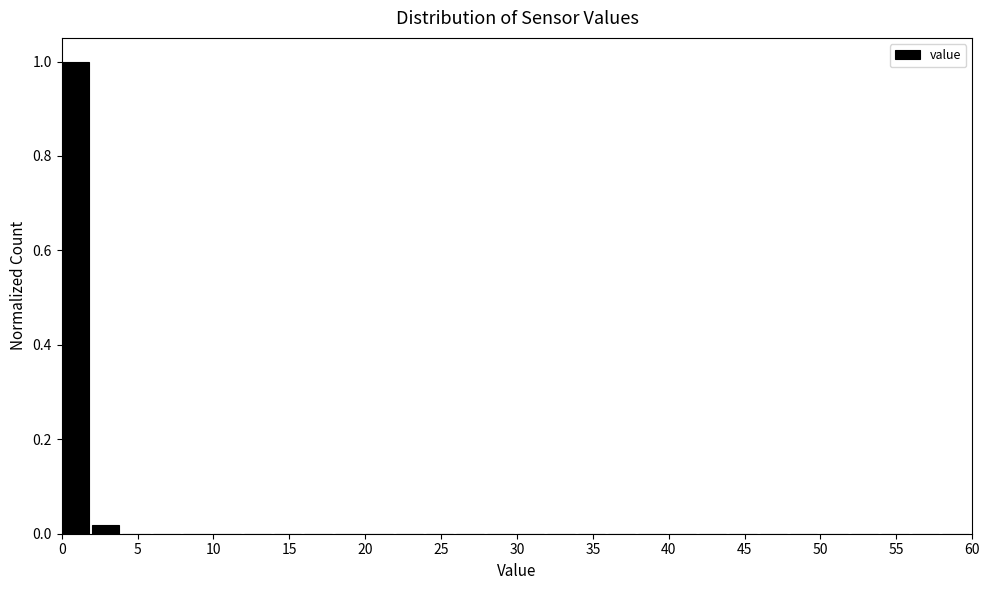

Reading left to right, list every bar in this chart as the range it spans on the x-axis followed by its height. The values are not printed on the chart, so give them approximately, as read against the axis.

0 to 2: 1.00
2 to 4: under 0.02
4 to 6: 0
6 to 8: 0
8 to 10: 0
10 to 12: 0
12 to 14: 0
14 to 16: 0
16 to 18: 0
18 to 20: 0
20 to 22: 0
22 to 24: 0
24 to 26: 0
26 to 28: 0
28 to 30: 0
30 to 32: 0
32 to 34: 0
34 to 36: 0
36 to 38: 0
38 to 40: 0
40 to 42: 0
42 to 44: 0
44 to 46: 0
46 to 48: 0
48 to 50: 0
50 to 52: 0
52 to 54: 0
54 to 56: 0
56 to 58: 0
58 to 60: 0